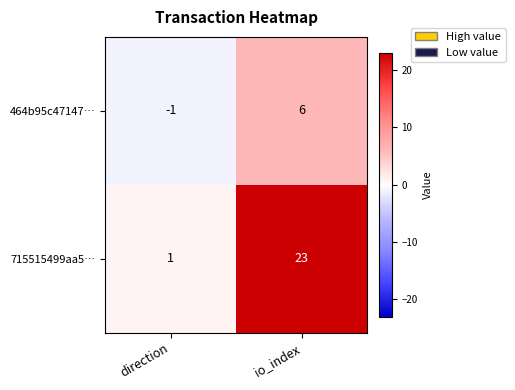

Which series has the largest total across all categories?

715515499aa5…